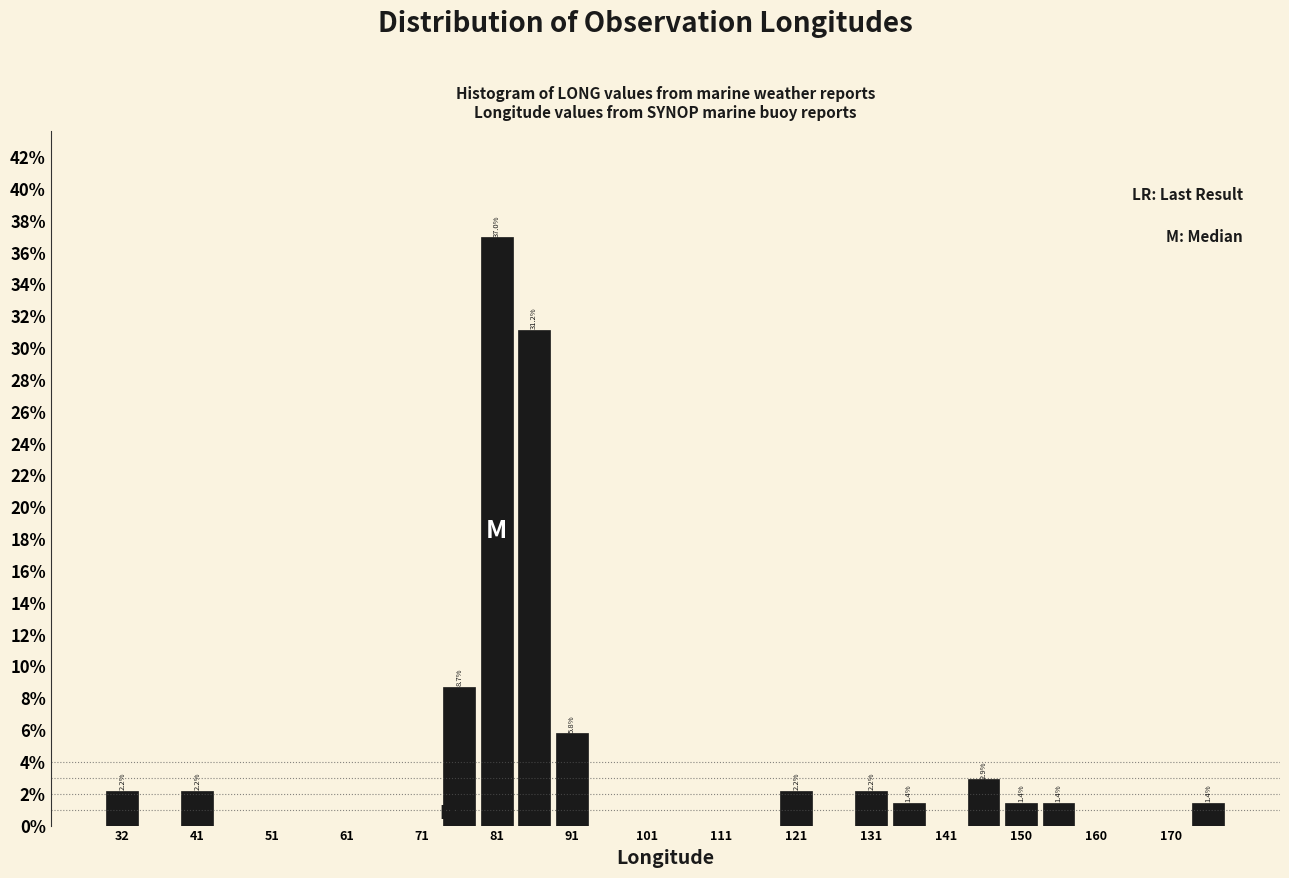

Over which range of the x-axis is the bar tallest?

79 to 84